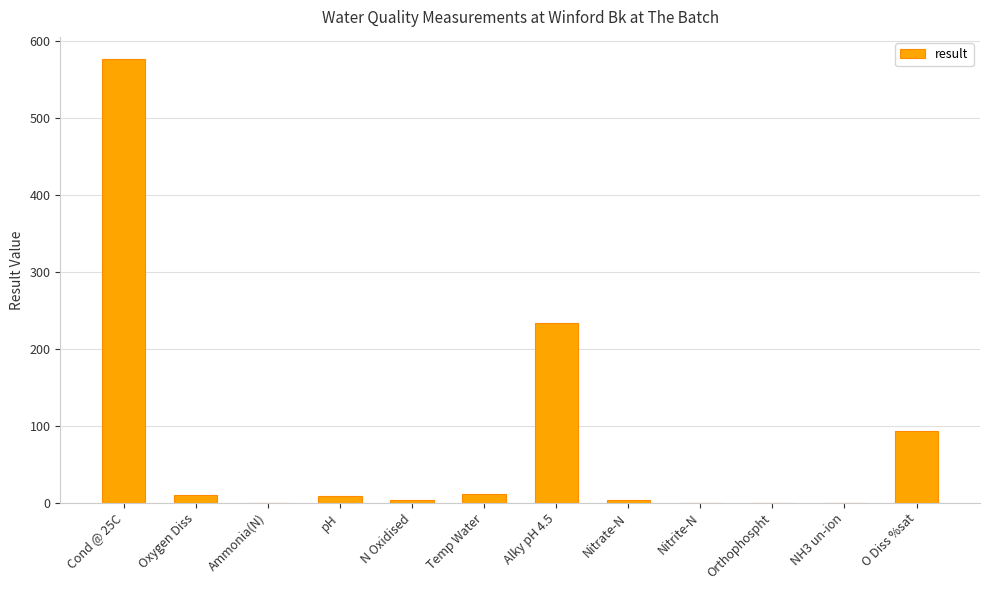

The value at Alky pH 4.5 is 70.3. True or false?

False